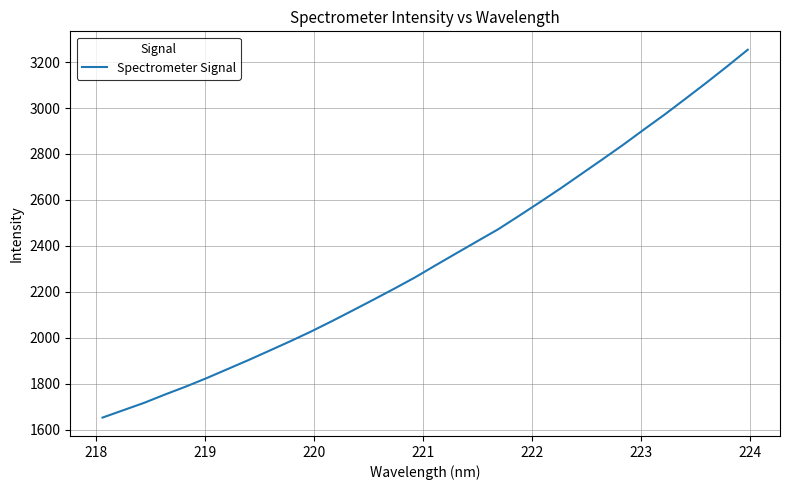

What is the minimum value shown in the chart?

1652.6